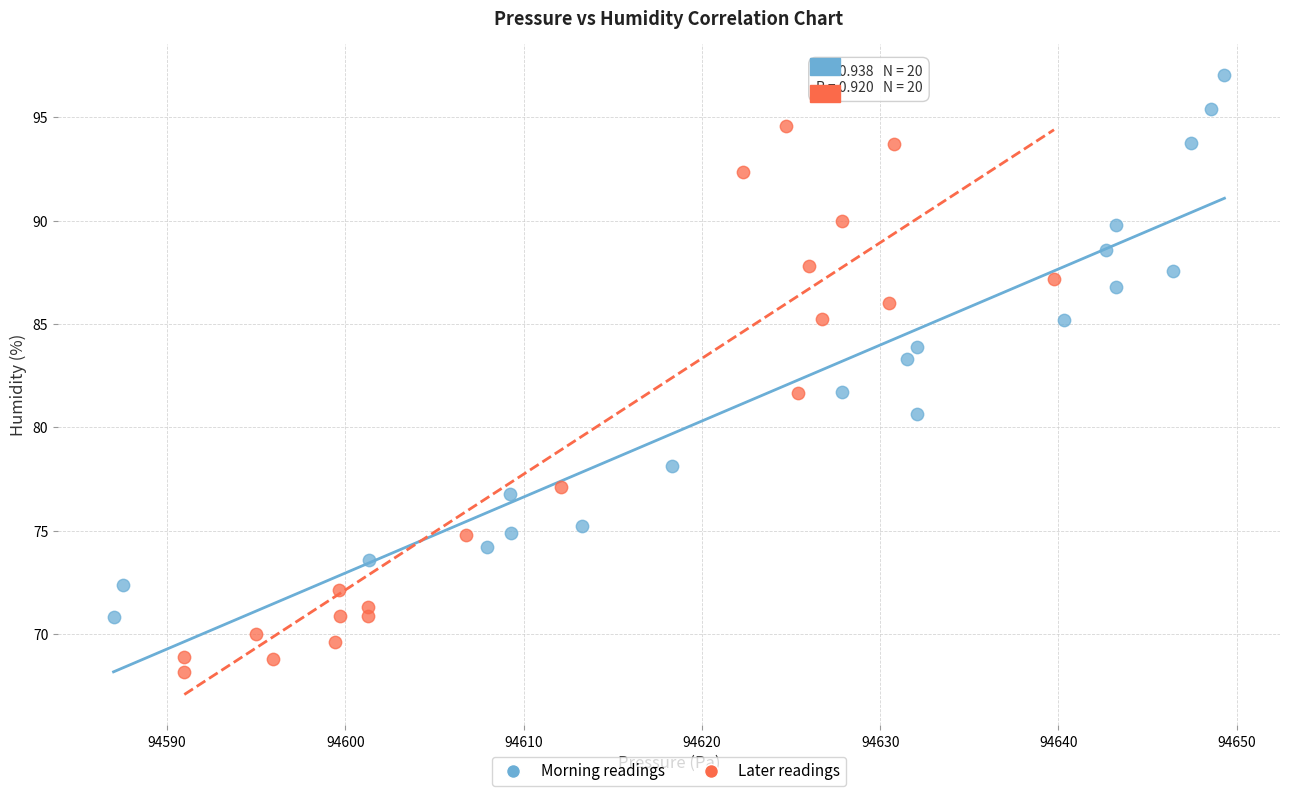

Which series contains the highest Y value?

Morning readings